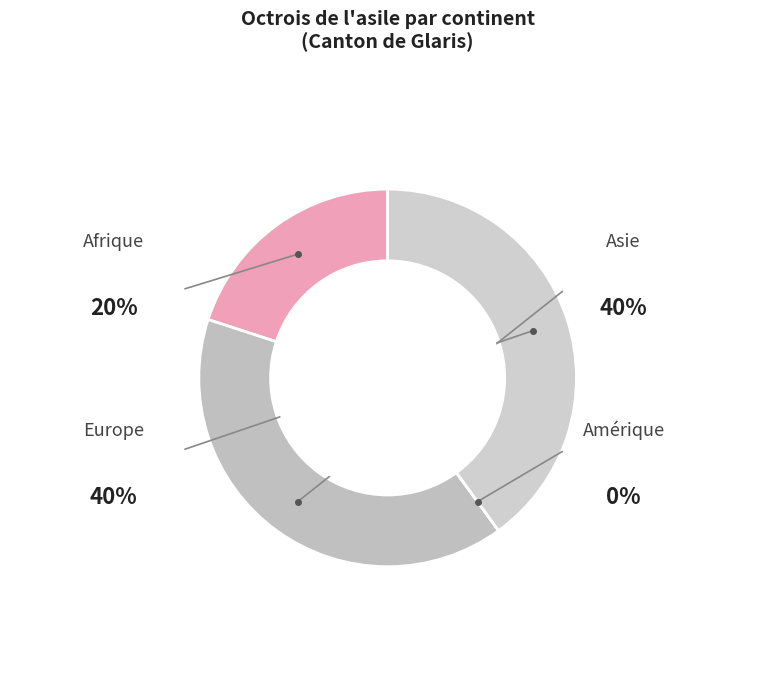

Rank the categories by value from lowest to highest.

Amérique, Afrique, Asie, Europe